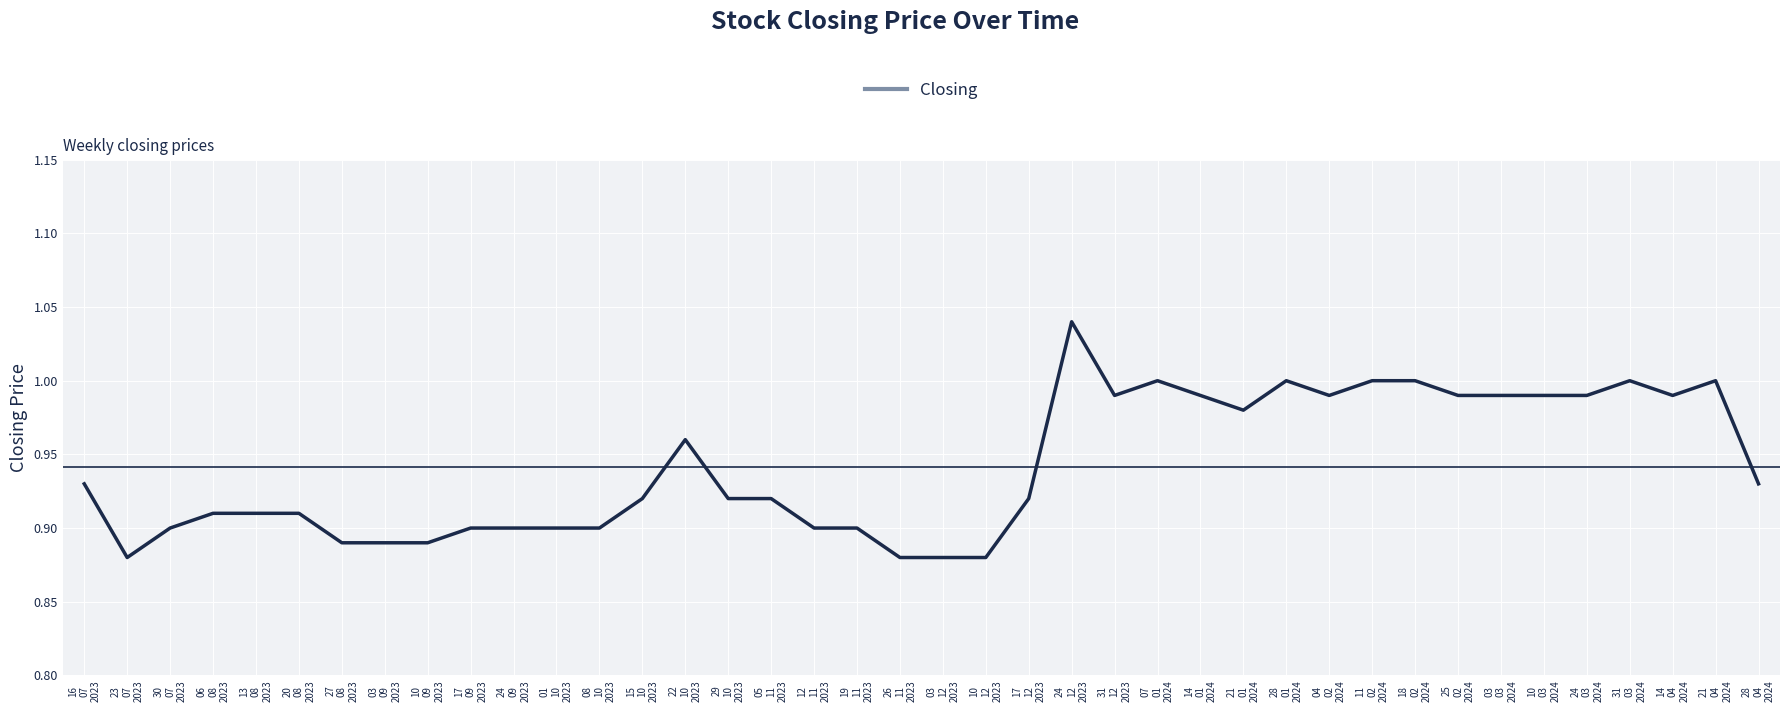

Which has a higher value, 19
11
2023 or 13
08
2023?

13
08
2023